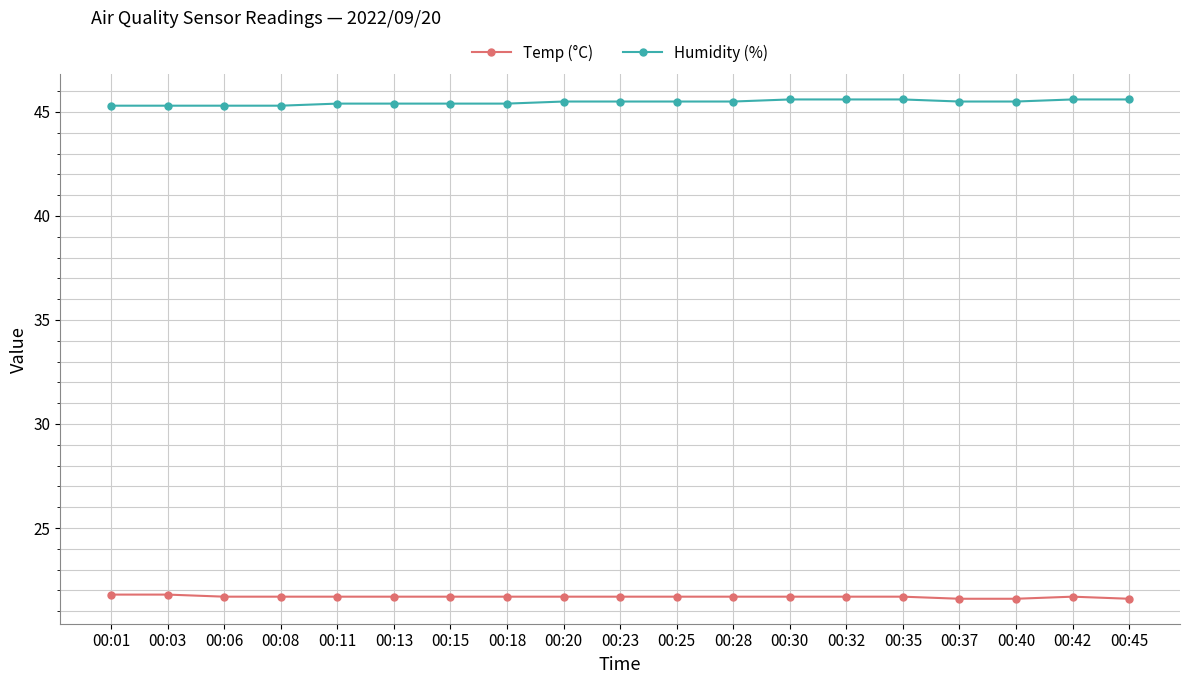

What is the spread (max minus min) of values at 00:20?

23.8